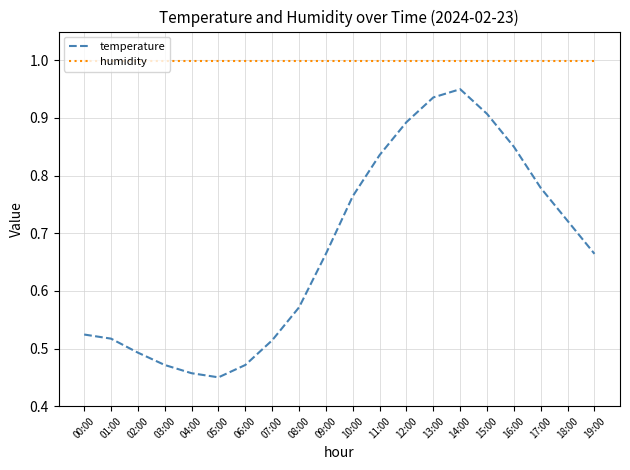

What value does the humidity series have at 16:00?

1.0